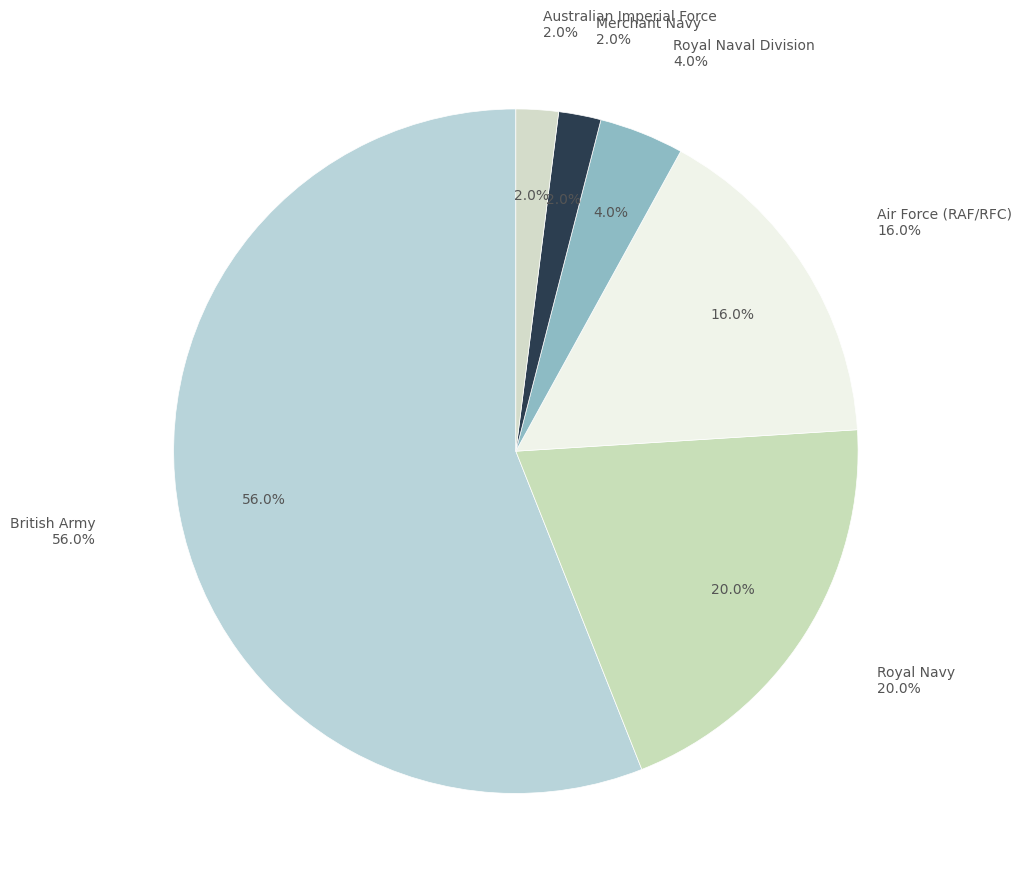

What is the smallest slice in the pie chart?

Australian Imperial Force